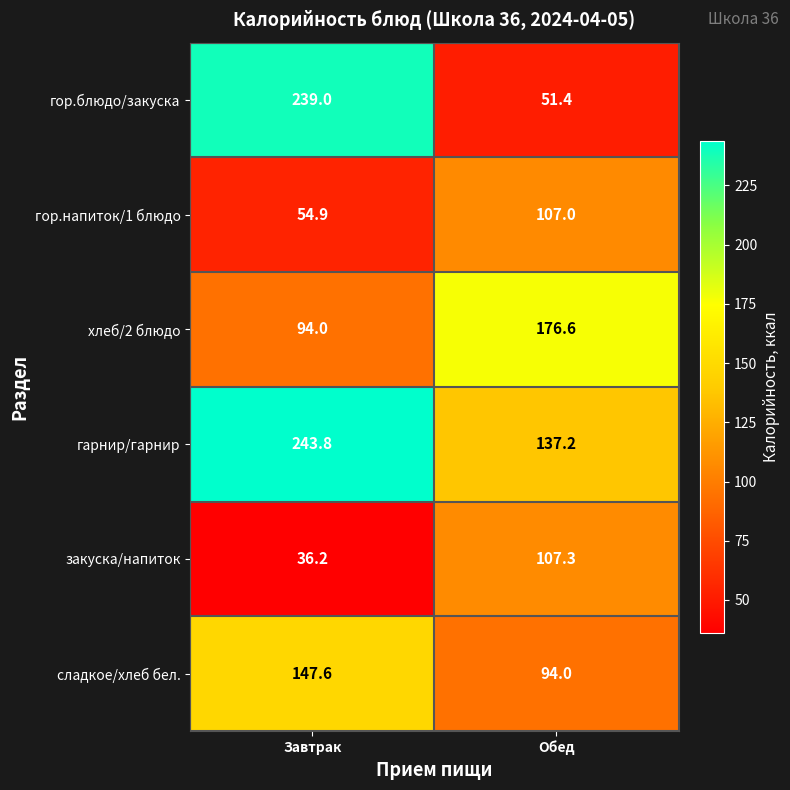

What is the approximate value of хлеб/2 блюдо at Завтрак?

94.0